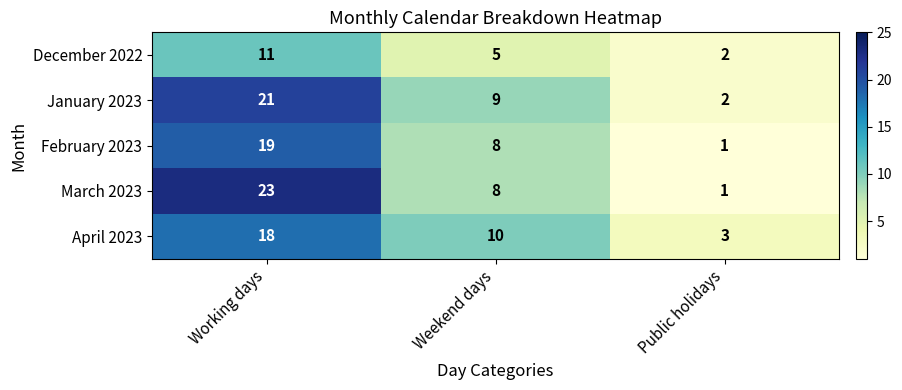

Where is February 2023 nearest to the value 10?

Weekend days